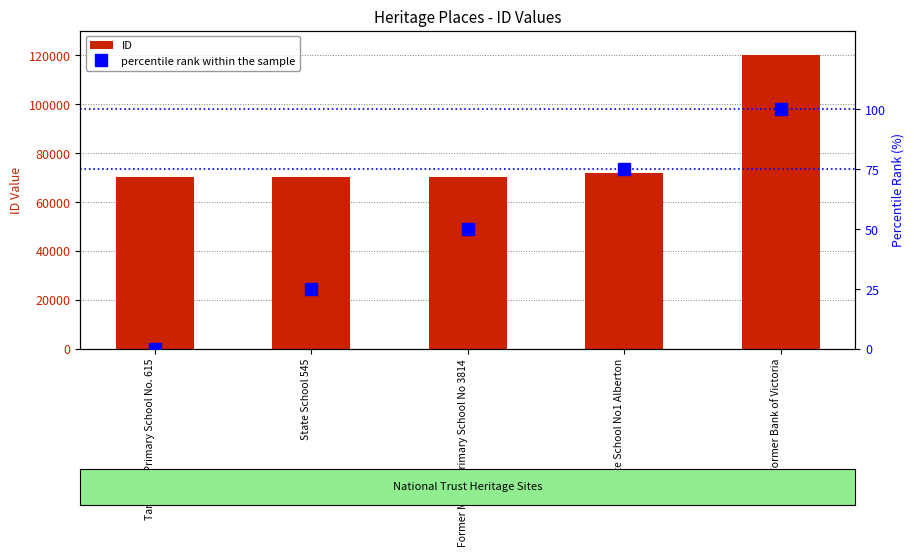

Reading left to right, extract all data points from this chart.

ID: Tarraville Primary School No. 615=69967	State School 545=70001	Former Munro Primary School No 3814=70005	State School No1 Alberton=71894	Former Bank of Victoria=120036
percentile rank within the sample: Tarraville Primary School No. 615=0	State School 545=25	Former Munro Primary School No 3814=50	State School No1 Alberton=75	Former Bank of Victoria=100